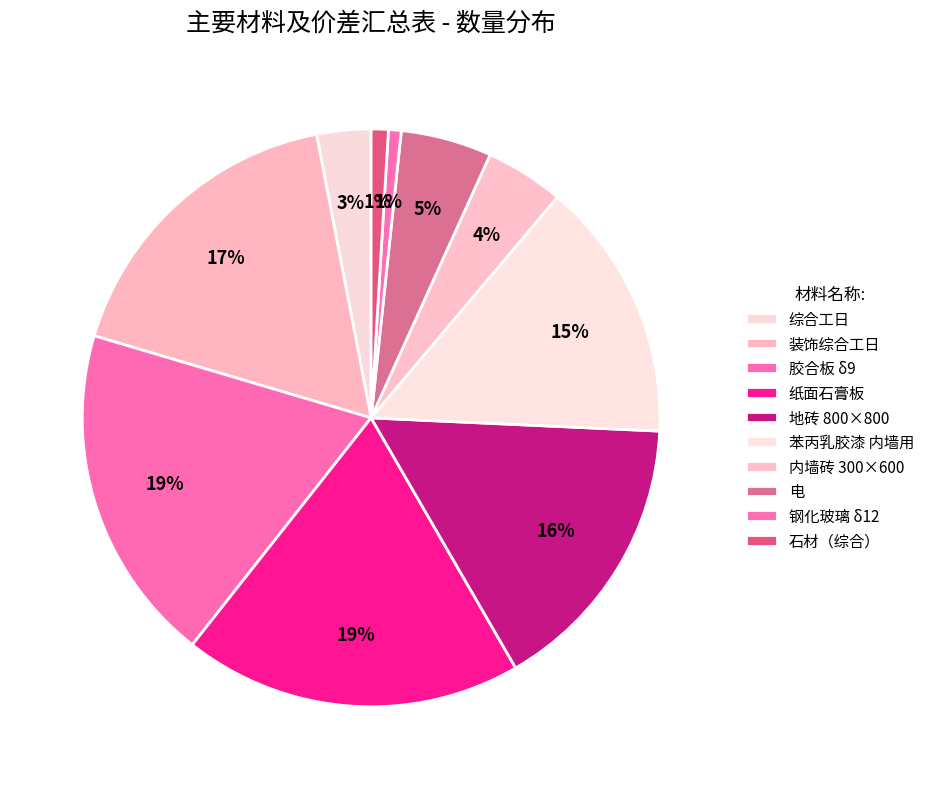

The 石材（综合） slice represents 1% of the pie. True or false?

True